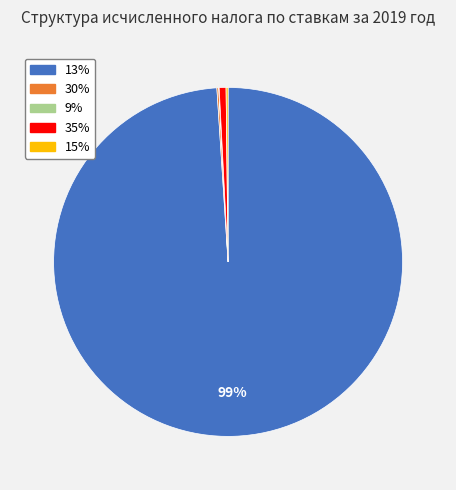

Which slice is the largest?

13%